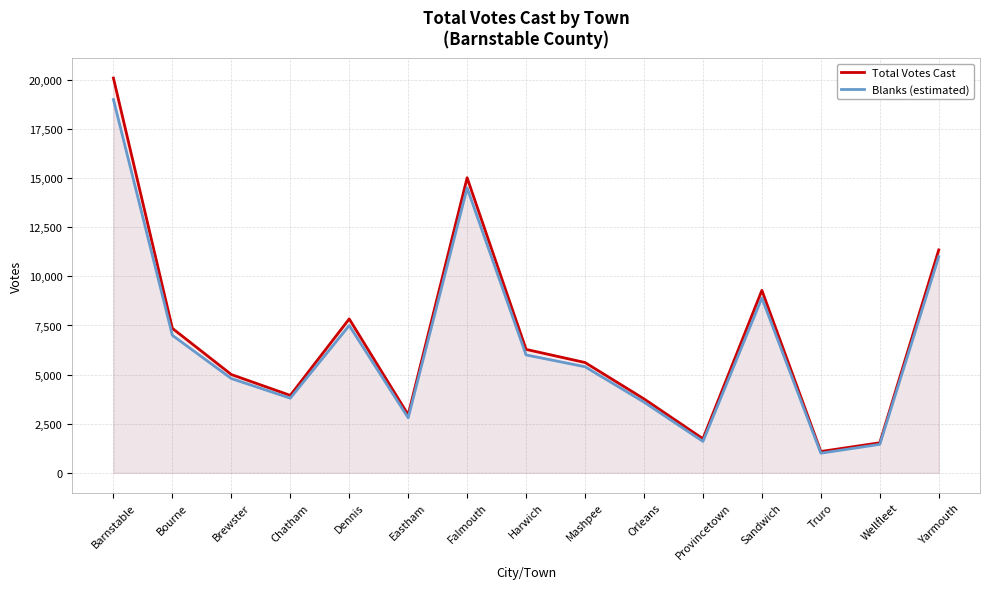

The value of Blanks (estimated) at Bourne is 7000. True or false?

True